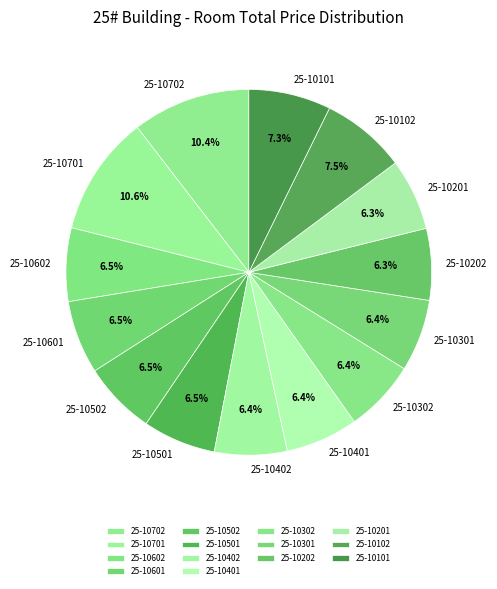

To the nearest percent, what portion does 25-10401 represent?

6%